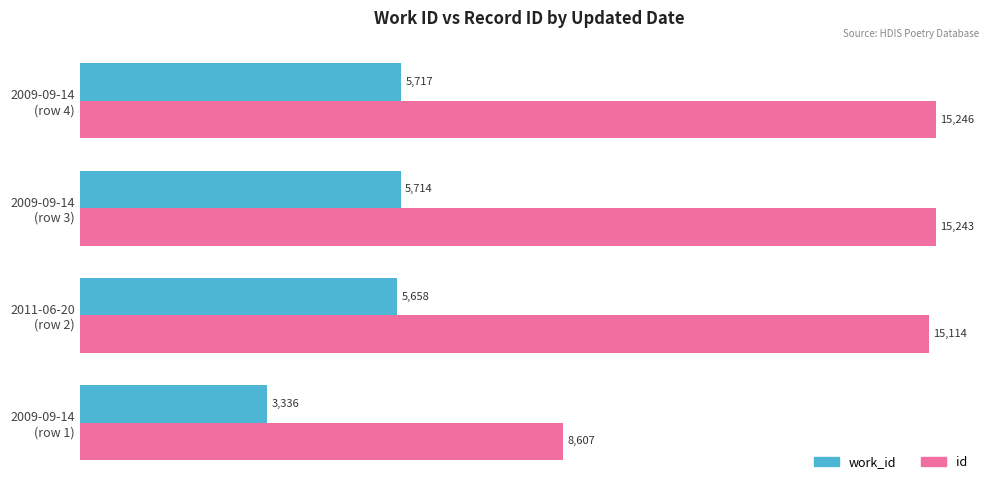

At which label is work_id closest to 4526?

2011-06-20
(row 2)